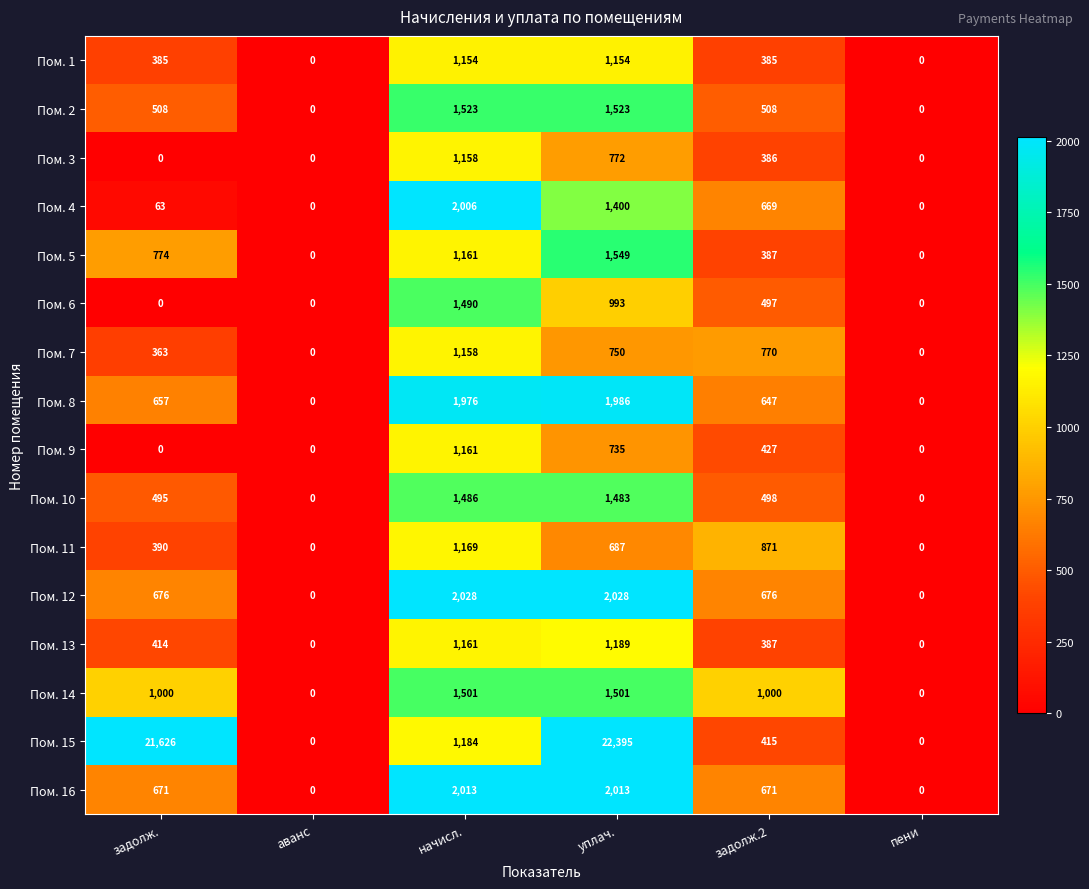

Between аванс and начисл., which series saw the biggest shift?

Пом. 12